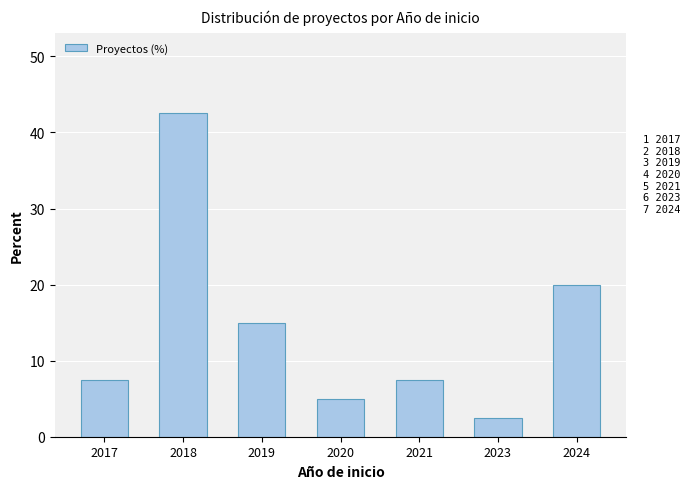

Are the bars horizontal?

No